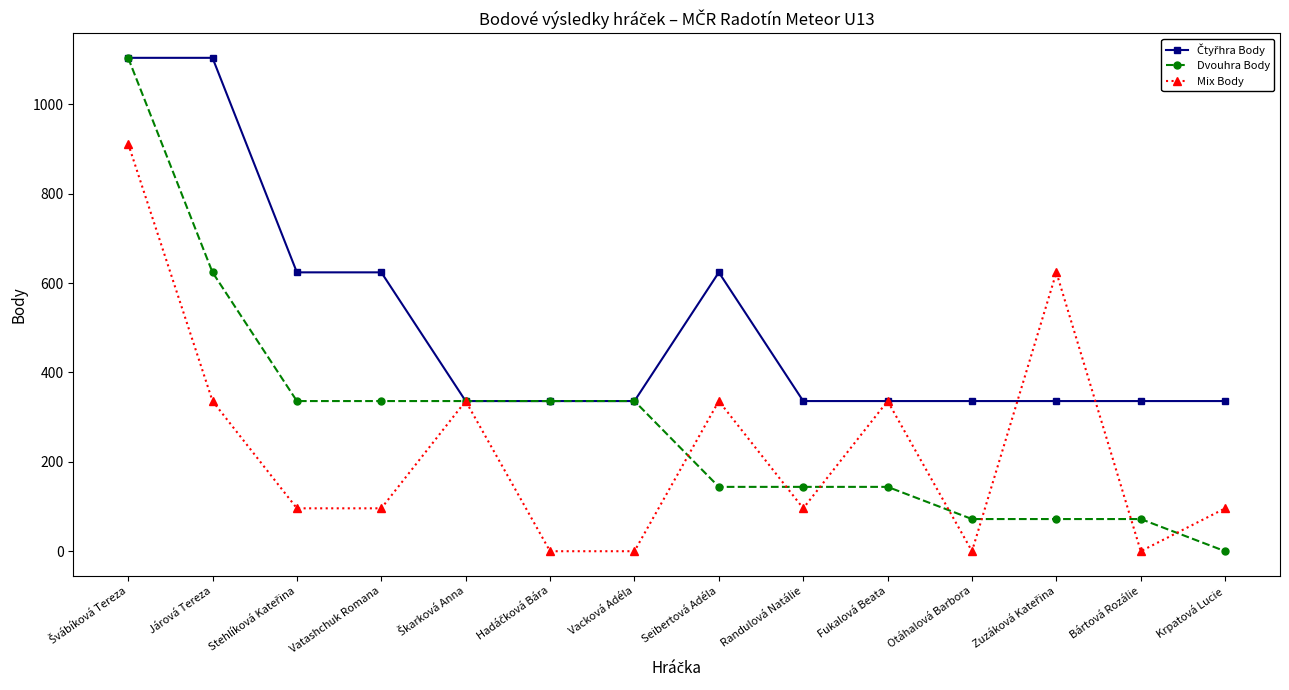

True or false: Mix Body and Dvouhra Body intersect in this chart.

True